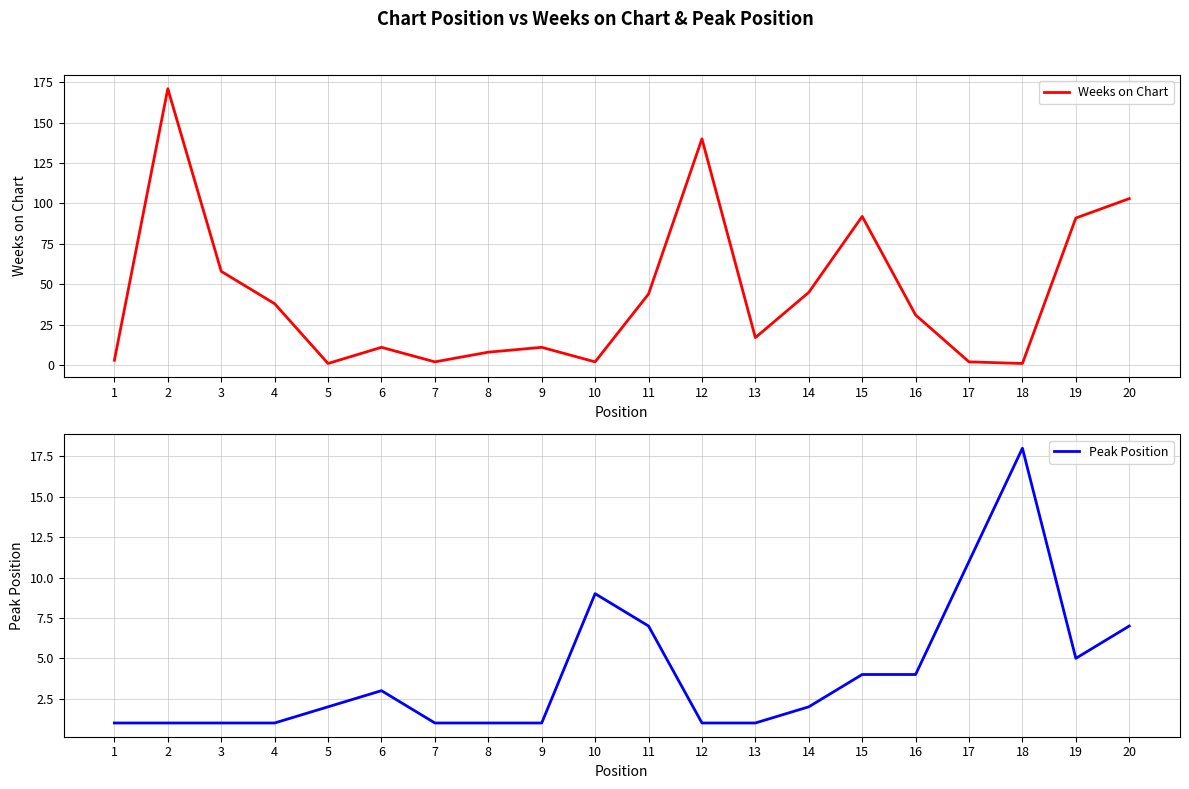

Where does the Weeks on Chart series first go above 31?

2